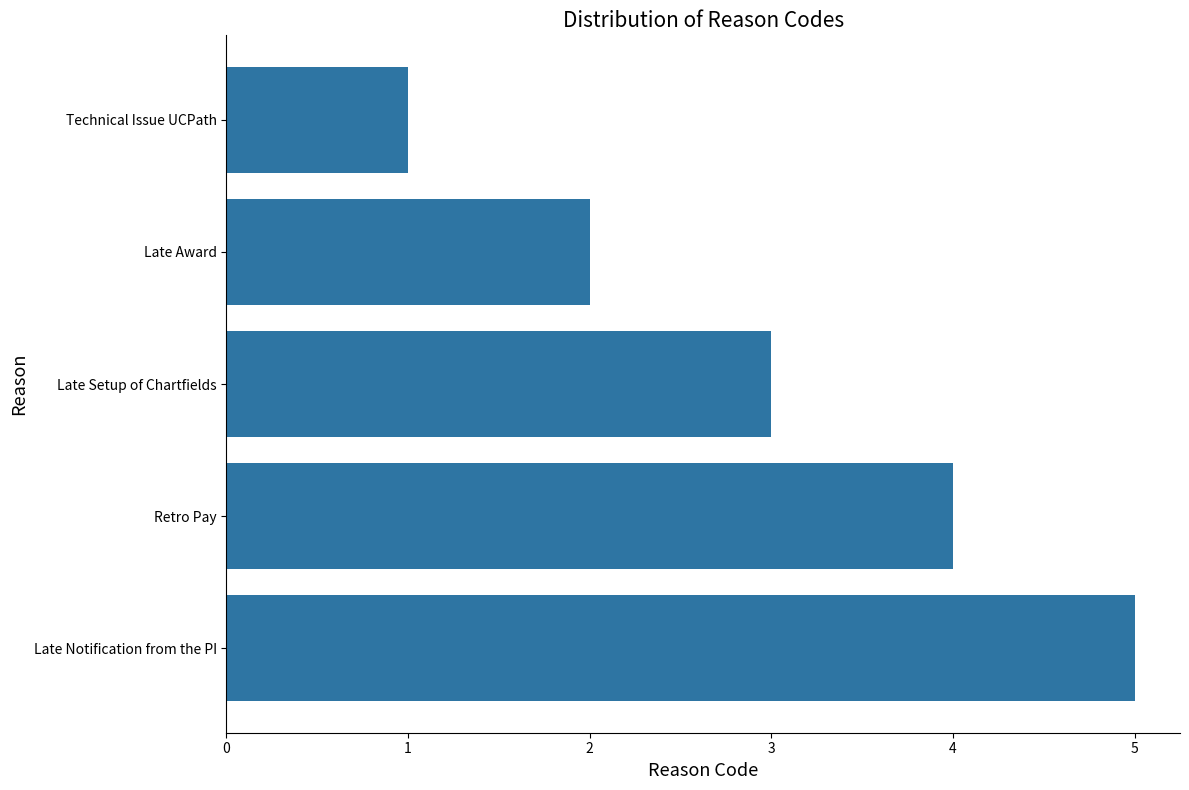

Approximately how many times larger is the value at Late Notification from the PI compared to Late Award?

2.5